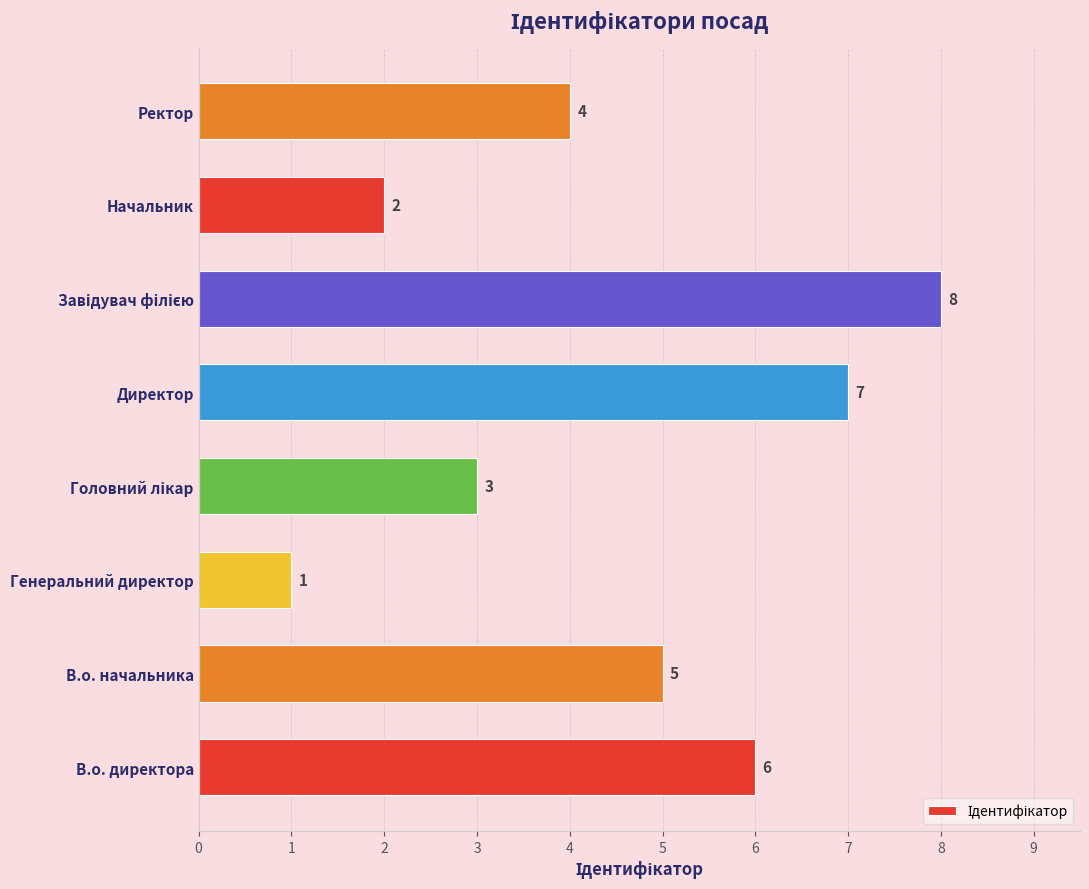

What is the sum of the values at Генеральний директор and В.о. директора?

7